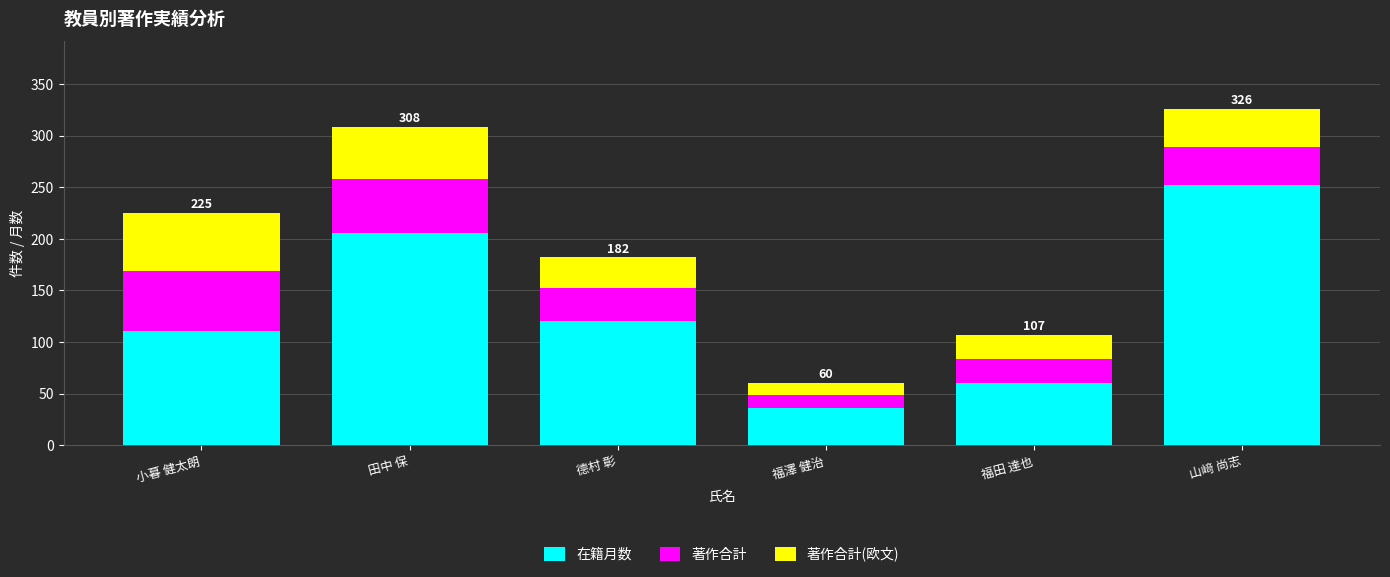

Reading left to right, what are the values for 在籍月数?

小暮 健太朗=111	田中 保=206	德村 彰=120	福澤 健治=36	福田 達也=60	山﨑 尚志=252